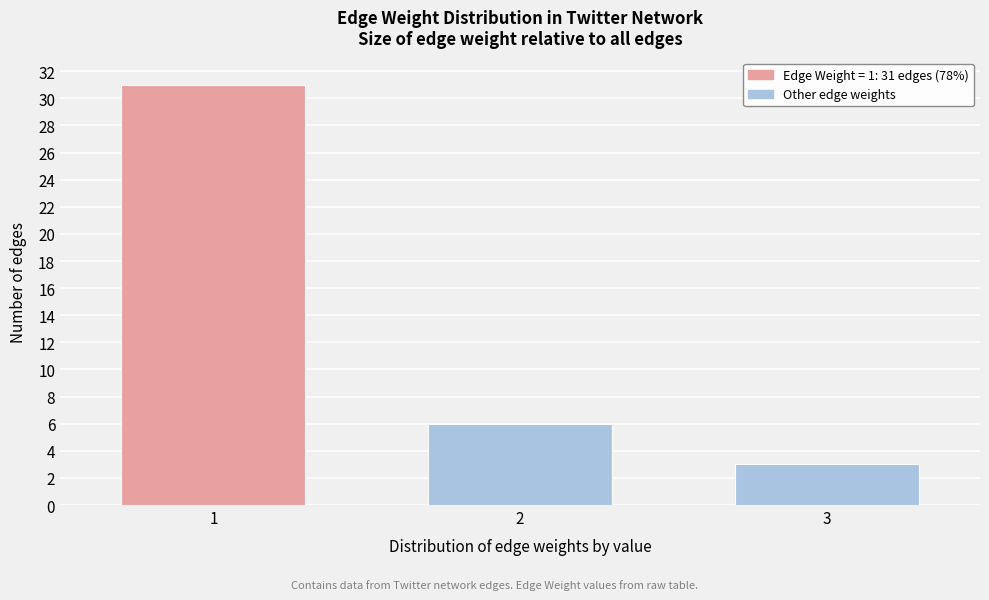

Reading right to left, list all the values displayed in this chart.

3	6	31